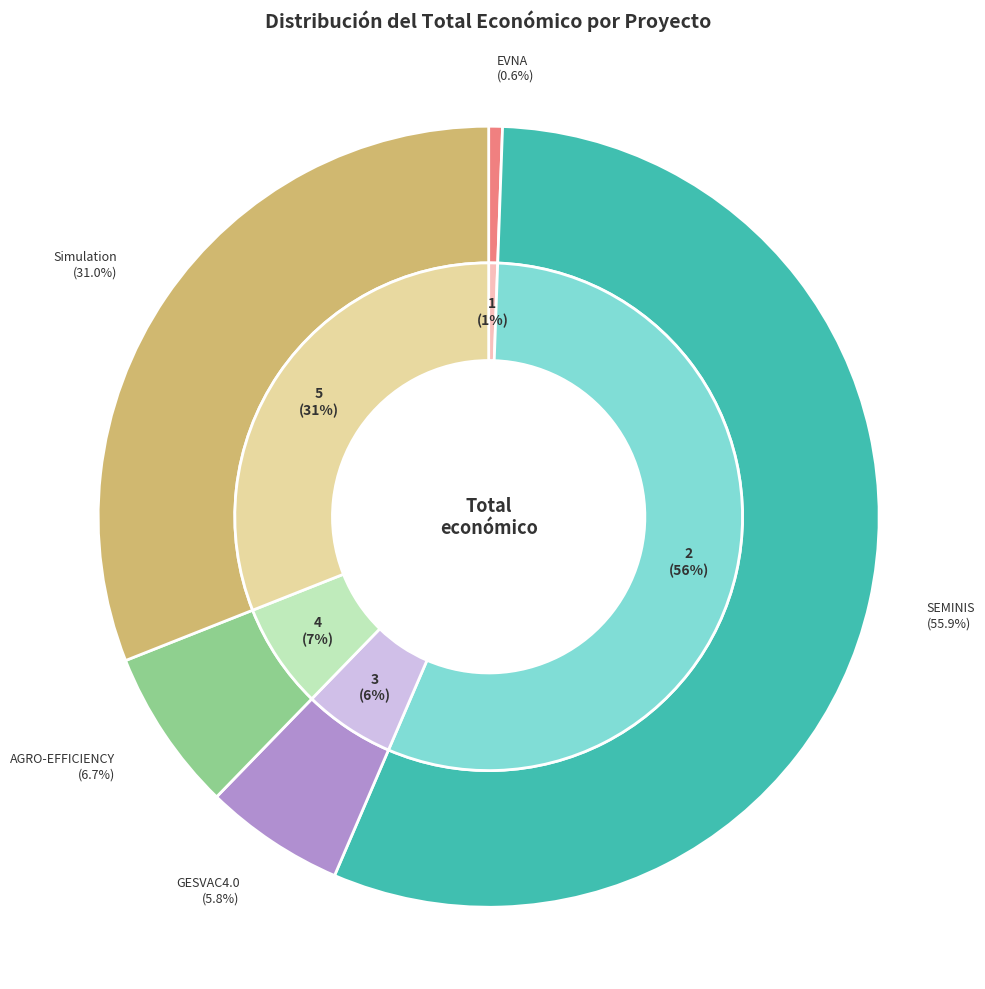

How many segments does this pie chart have?

5